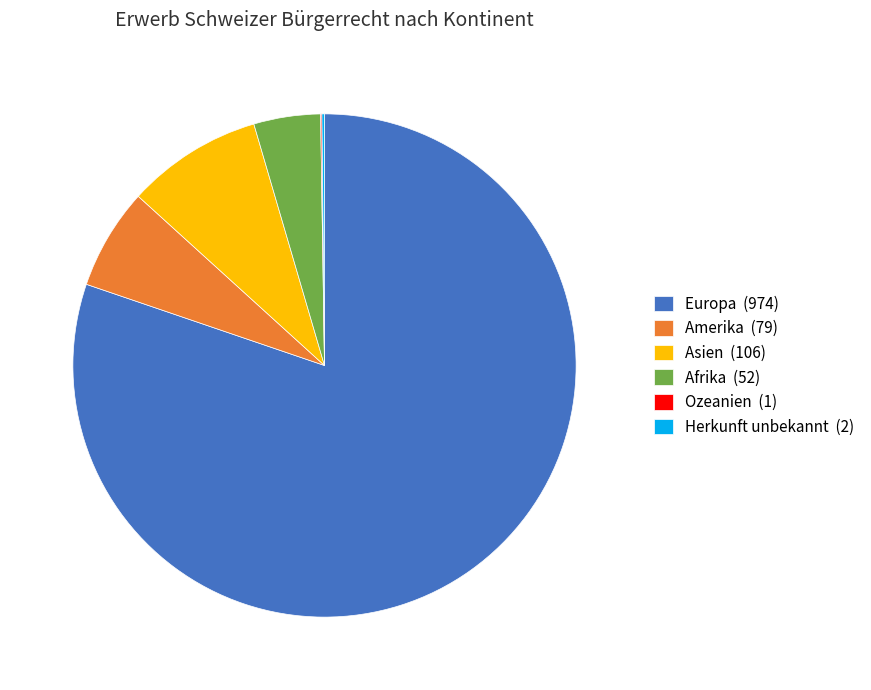

Is it true that Afrika (52) is 4% of the pie?

True